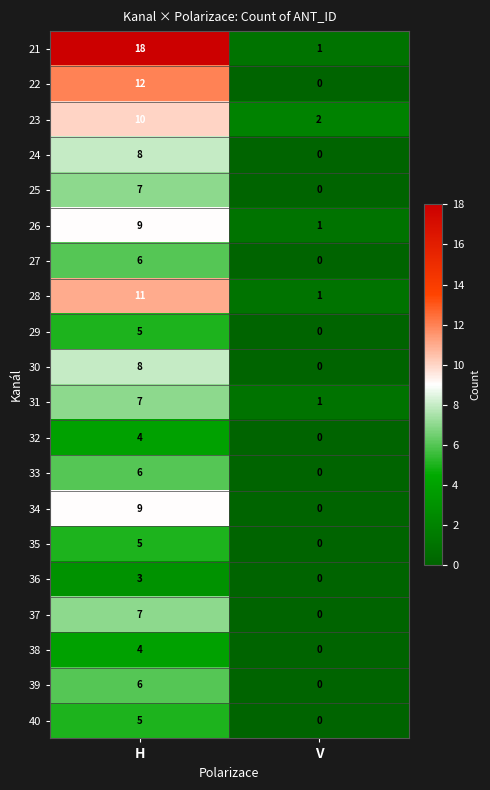

The value of 37 at V is 0. True or false?

True